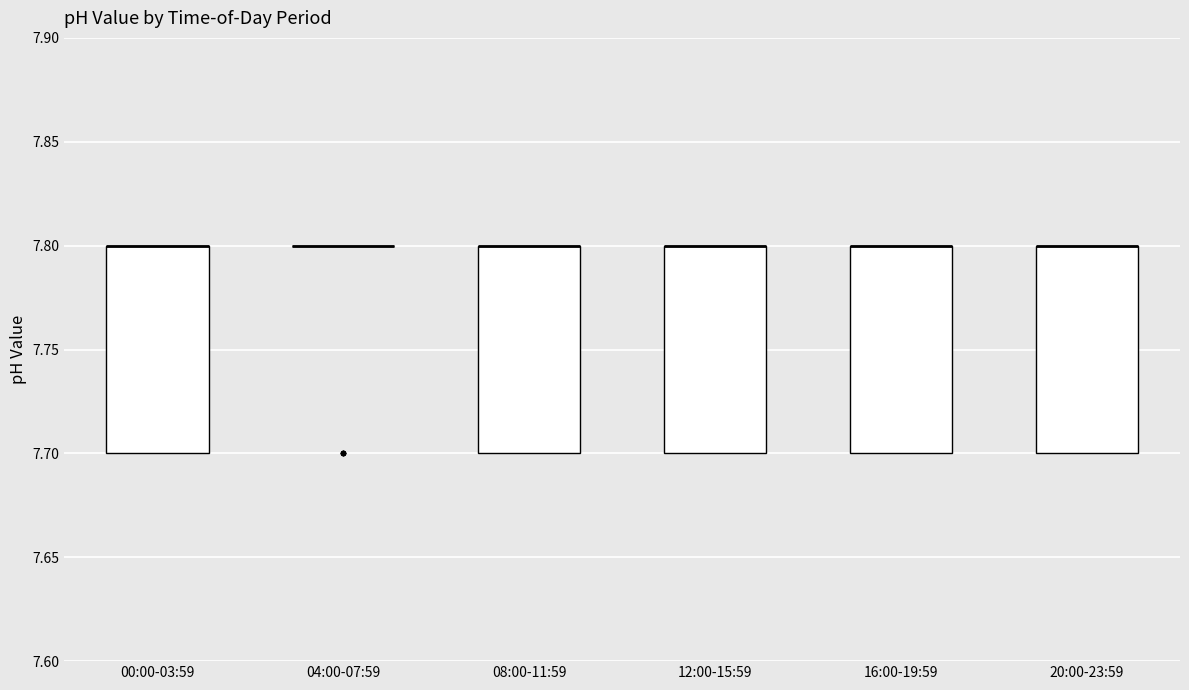

Reading left to right, transcribe this box plot: for each box, give where its median line is, the range the box spans, and where its two whiskers end, as read against the y-axis. The values are not printed on the chart, so give them approximately, as read against the axis.

00:00-03:59: median 7.8 (drawn on the box's upper edge), box 7.7 to 7.8, whiskers 7.7 to 7.8
04:00-07:59: box collapsed to a line at 7.8, whiskers 7.8 to 7.8
08:00-11:59: median 7.8 (drawn on the box's upper edge), box 7.7 to 7.8, whiskers 7.7 to 7.8
12:00-15:59: median 7.8 (drawn on the box's upper edge), box 7.7 to 7.8, whiskers 7.7 to 7.8
16:00-19:59: median 7.8 (drawn on the box's upper edge), box 7.7 to 7.8, whiskers 7.7 to 7.8
20:00-23:59: median 7.8 (drawn on the box's upper edge), box 7.7 to 7.8, whiskers 7.7 to 7.8